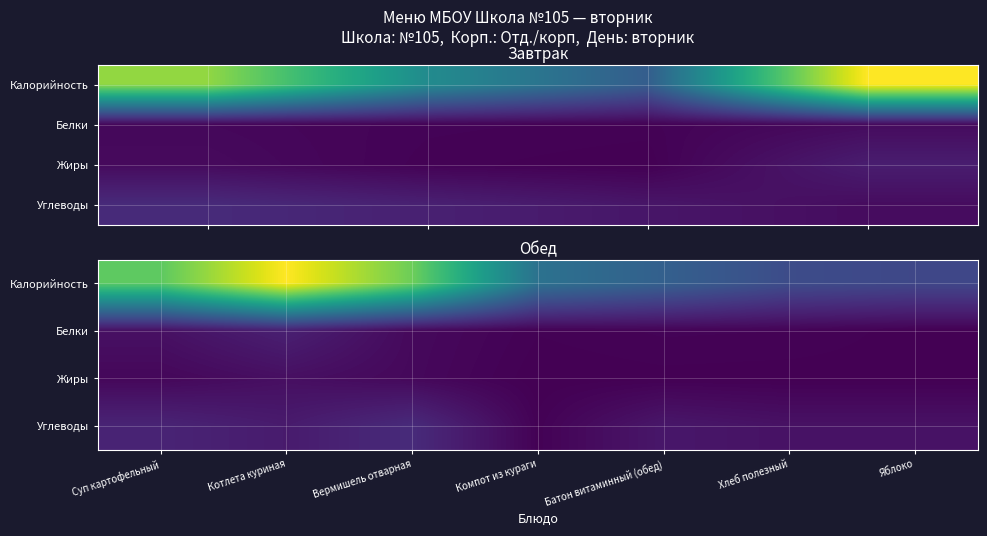

Rank the series by their maximum value, from lowest to highest.

Жиры, Белки, Углеводы, Калорийность